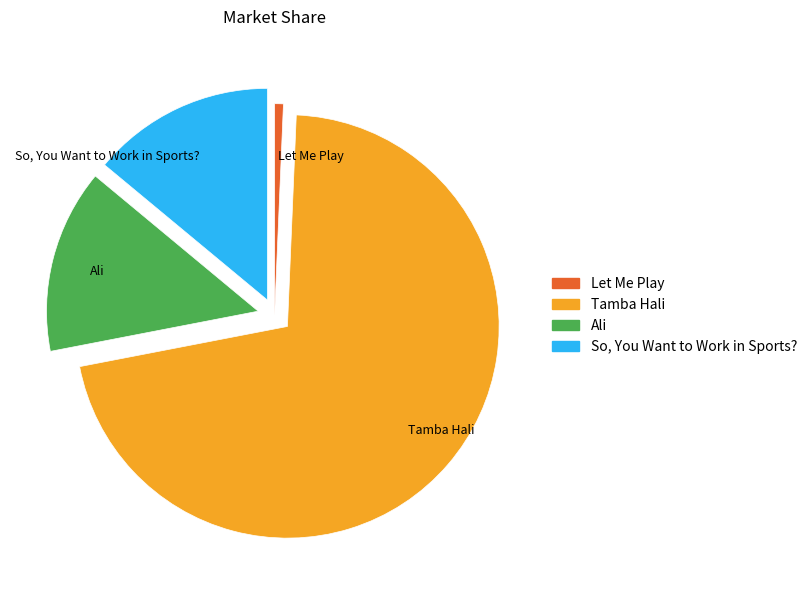

Is it true that Ali is 1% of the pie?

False